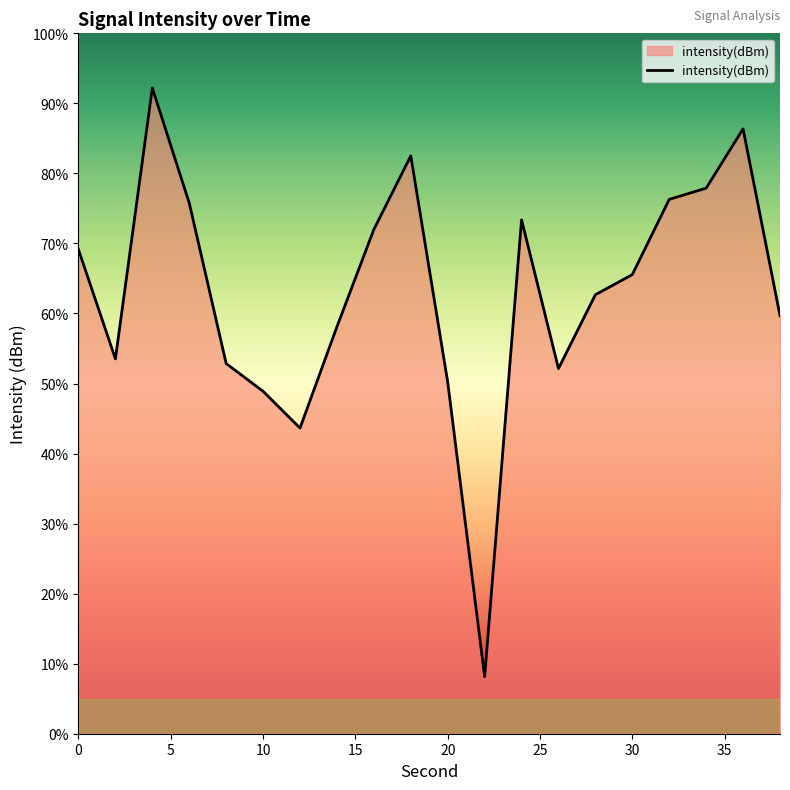

How many data points are less than -120?

11